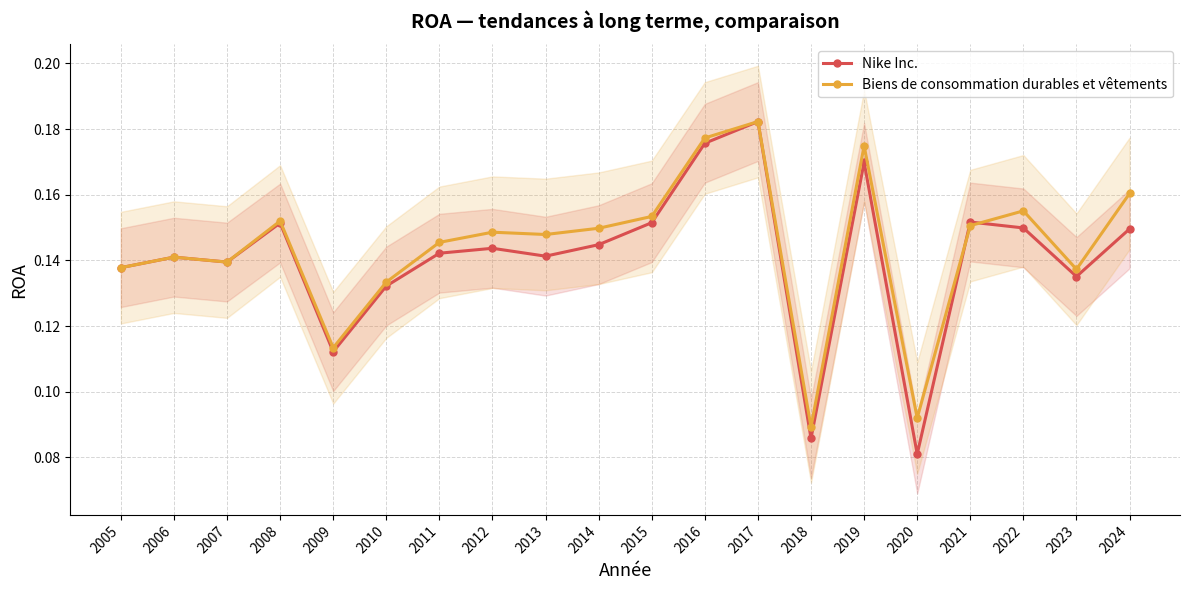

What is the value of the Nike Inc. point at the 4th from the left?

0.2